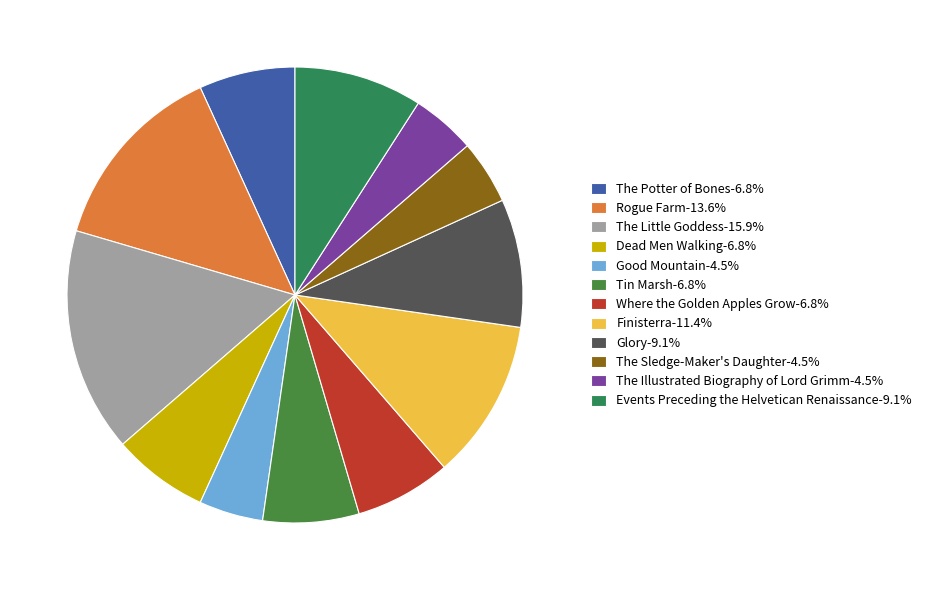

Is Dead Men Walking the majority of the pie?

No